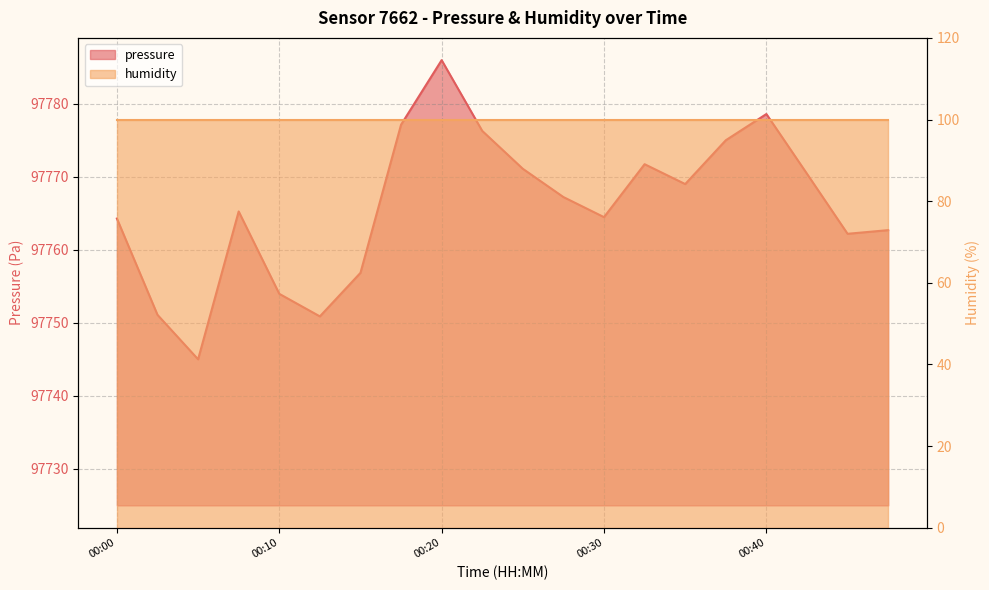

List the labels in order of value, smallest first.

00:05, 00:12, 00:03, 00:10, 00:15, 00:44, 00:47, 00:00, 00:30, 00:07, 00:27, 00:35, 00:42, 00:25, 00:32, 00:37, 00:22, 00:17, 00:40, 00:20